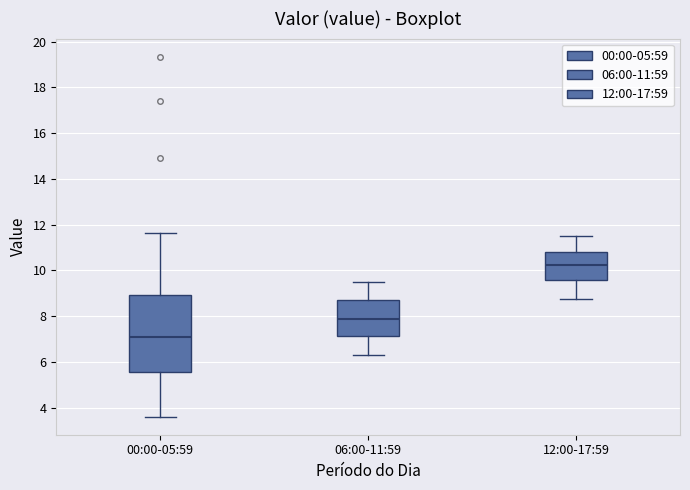

Where does the upper whisker of the box for 12:00-17:59 end on the y-axis? The values are not printed on the chart, so give them approximately, as read against the axis.

11.6